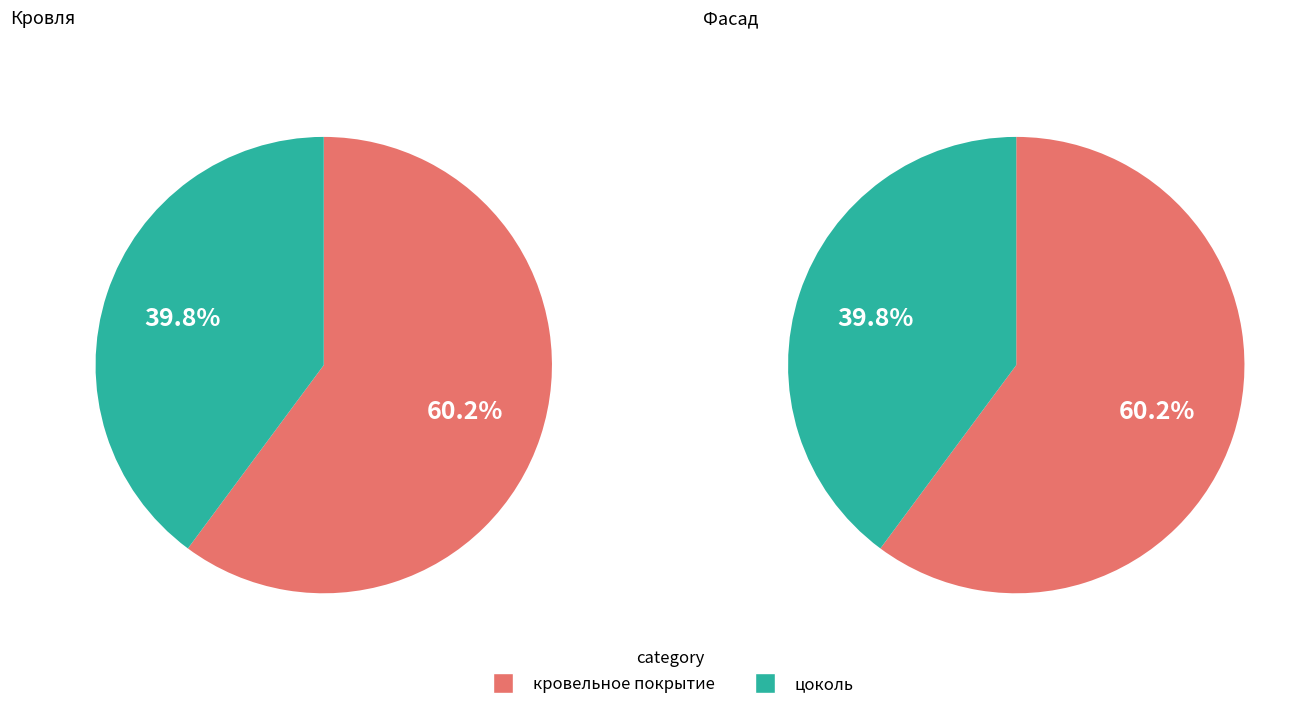

Is it true that цоколь is 52% of the pie?

False